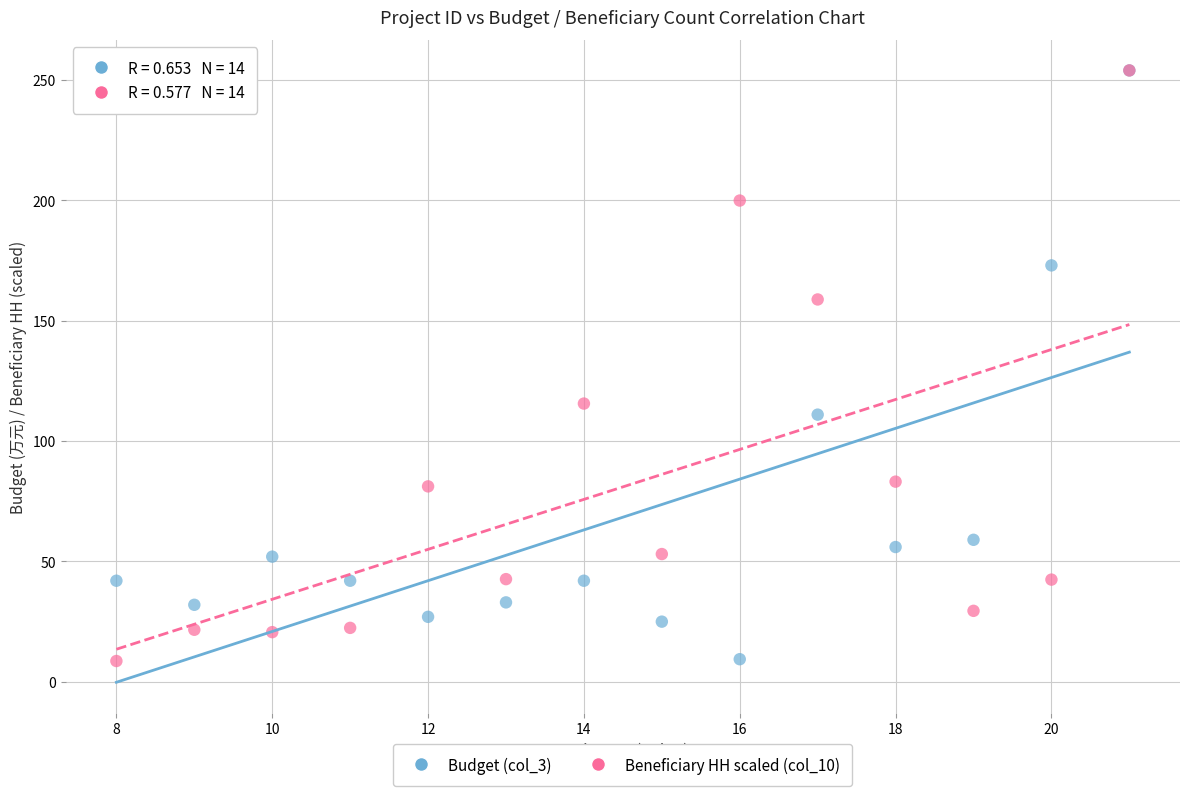

Across all series, what Y value is closest to 131?

115.6